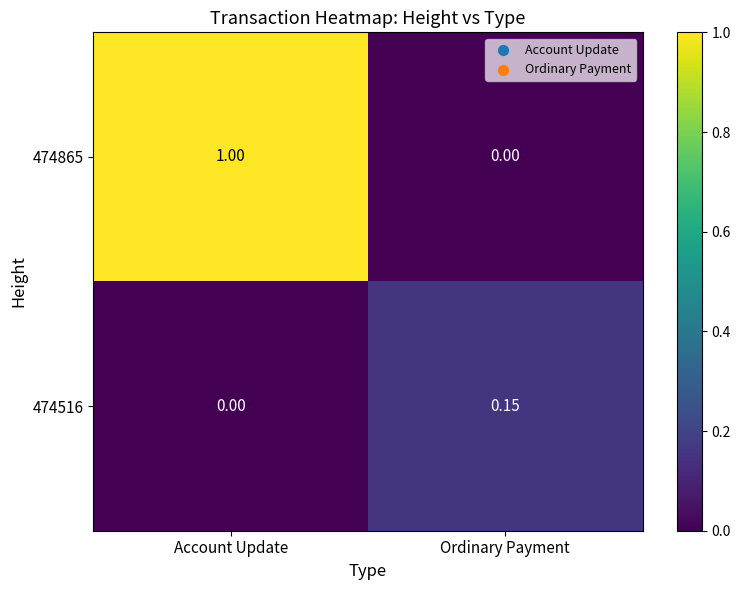

Where is 474516 nearest to the value 0?

Account Update